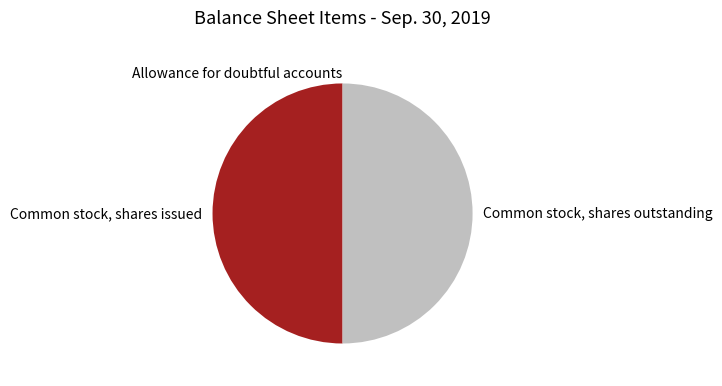

The Common stock, shares outstanding slice represents 50% of the pie. True or false?

True